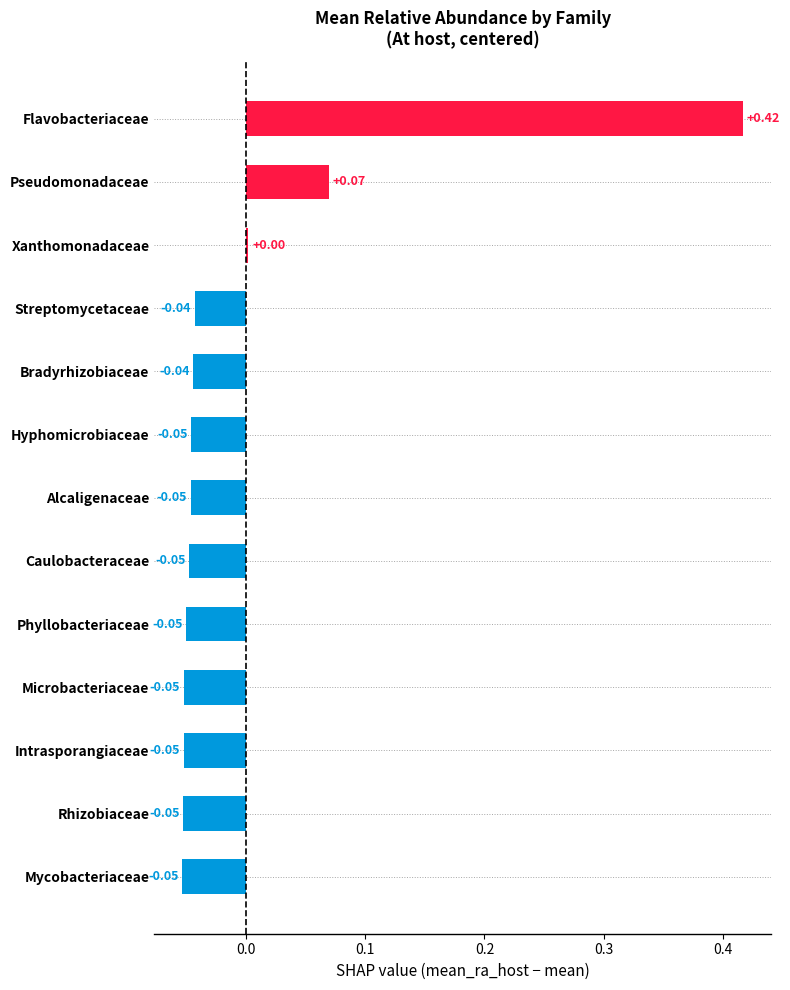

What is the label of the 12th bar from the top?

Rhizobiaceae